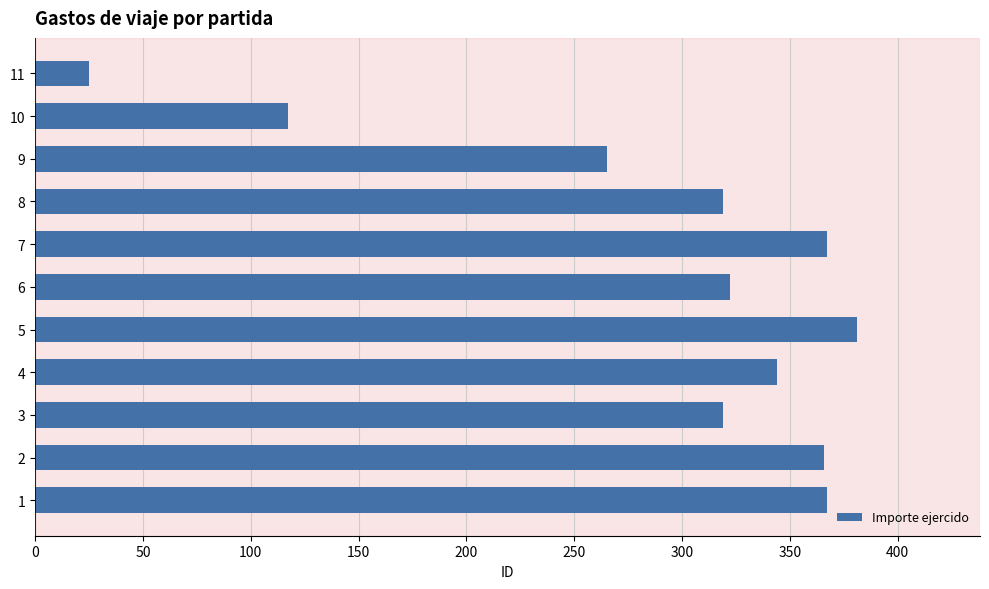

What is the smallest value displayed?

25